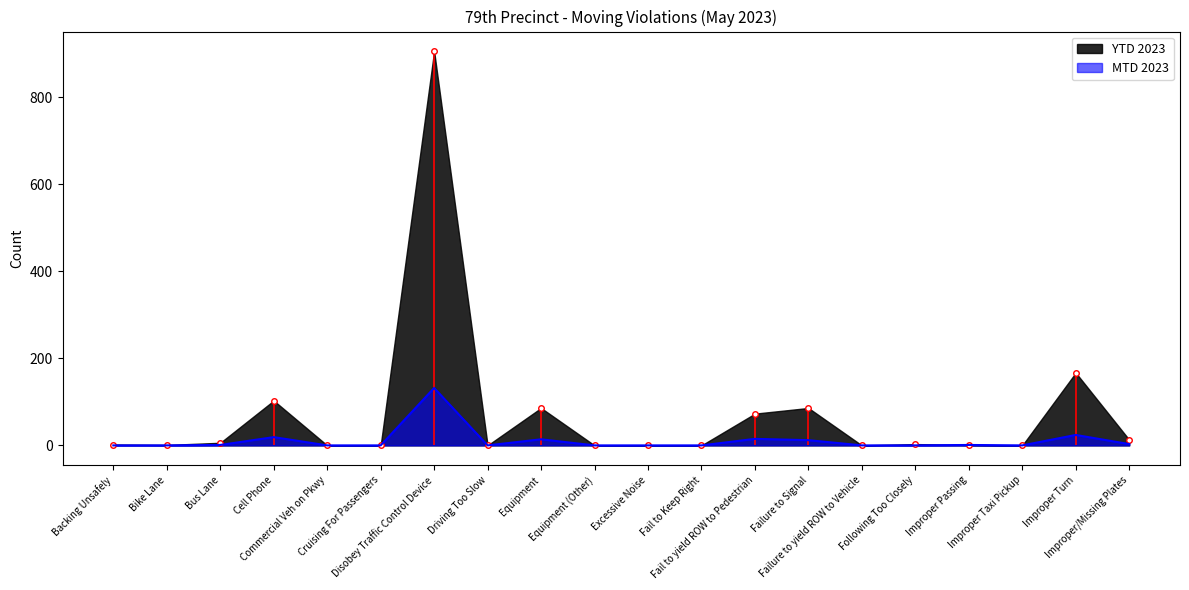

What is the maximum value for MTD 2023?

132